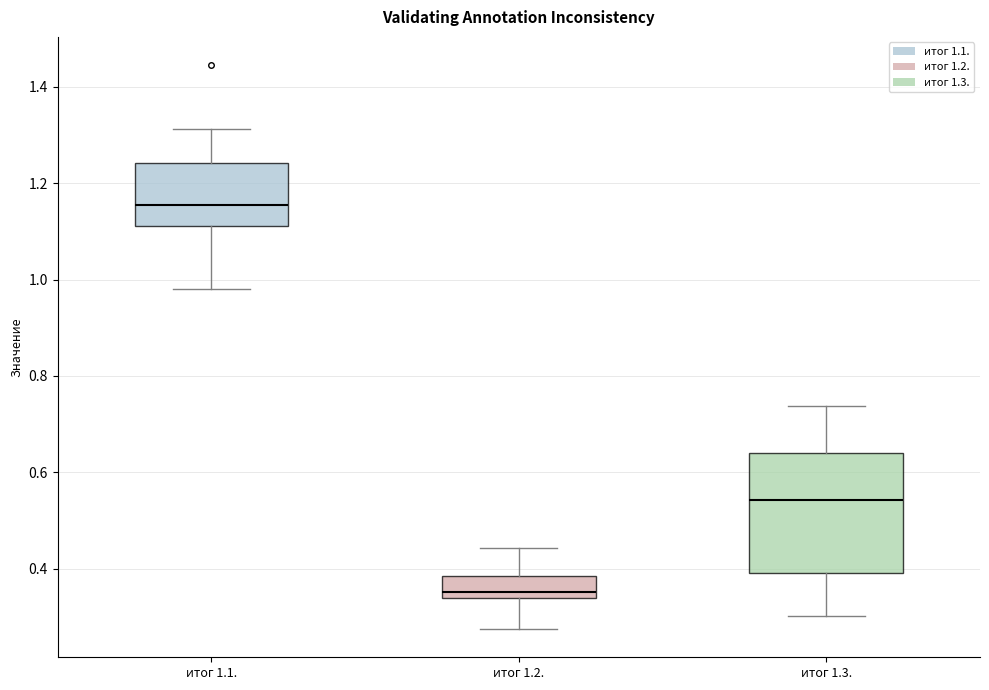

Which box has the lowest median line?

итог 1.2.